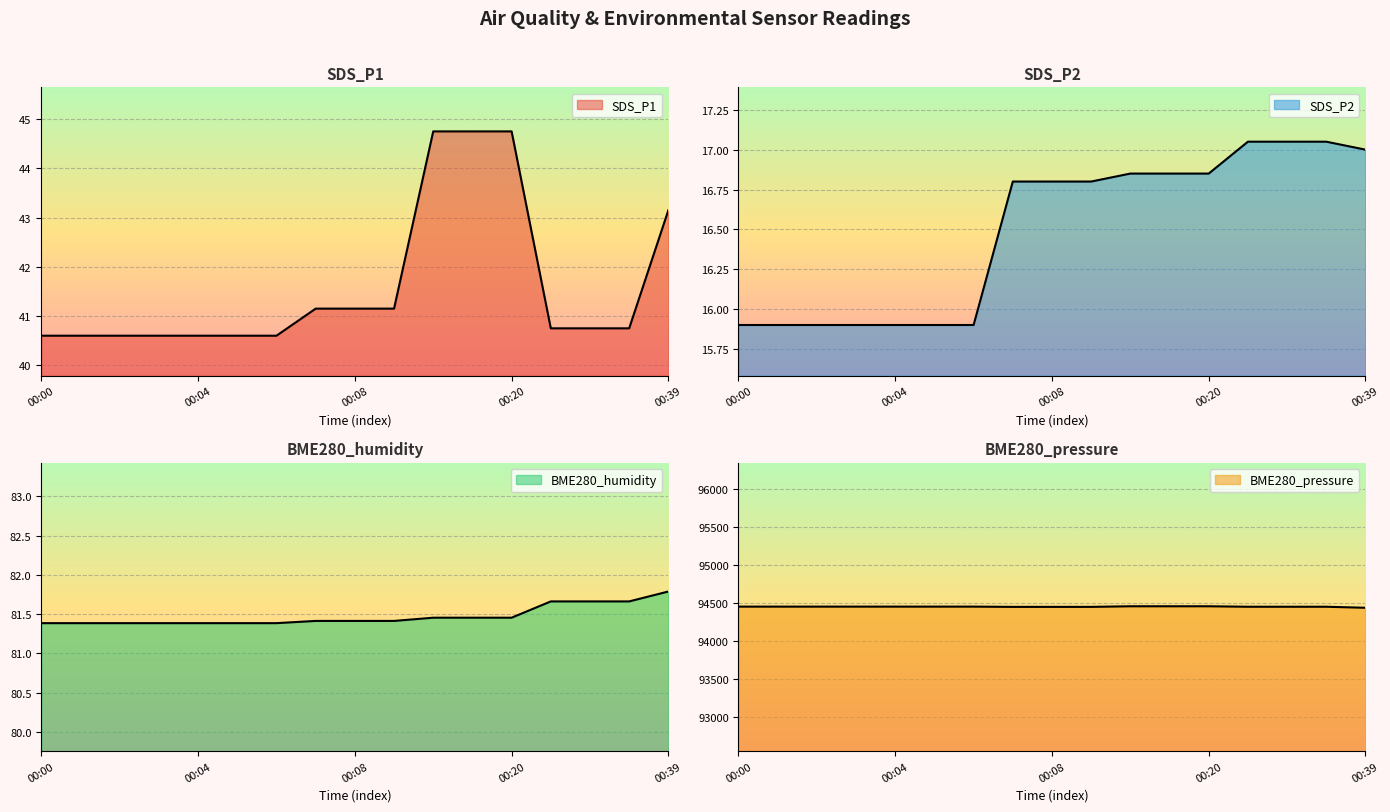

What is the smallest value displayed?

15.9